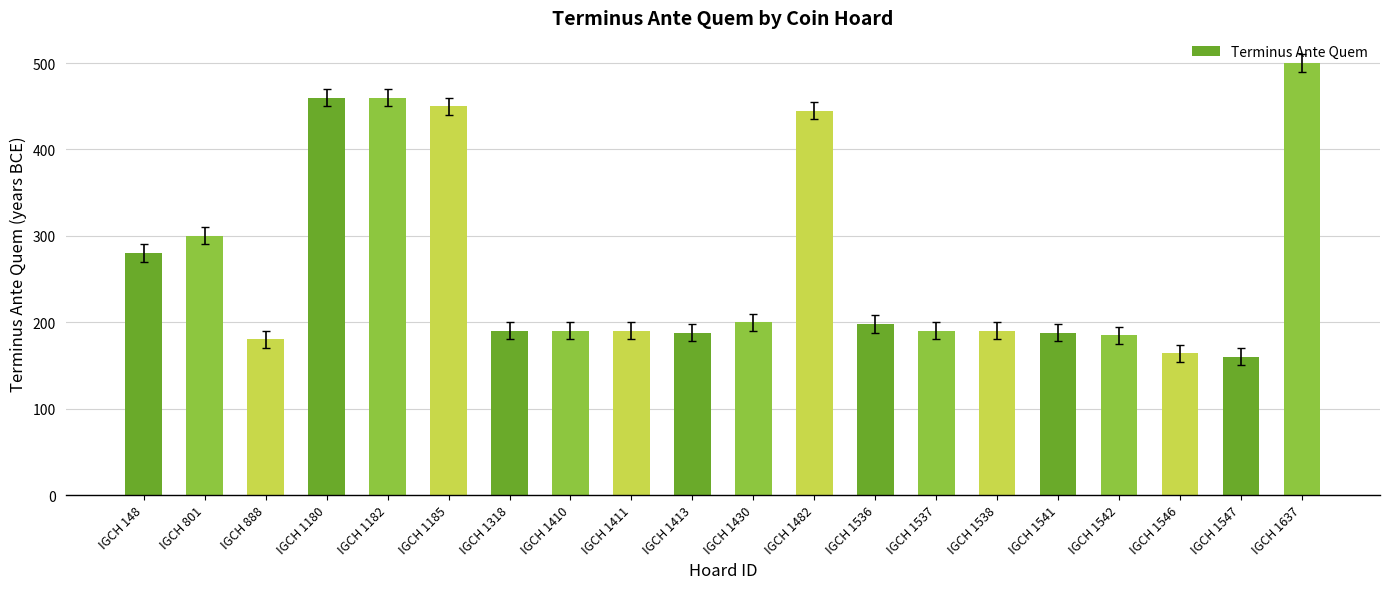

What is the difference between the values at IGCH 1411 and IGCH 1182?

270